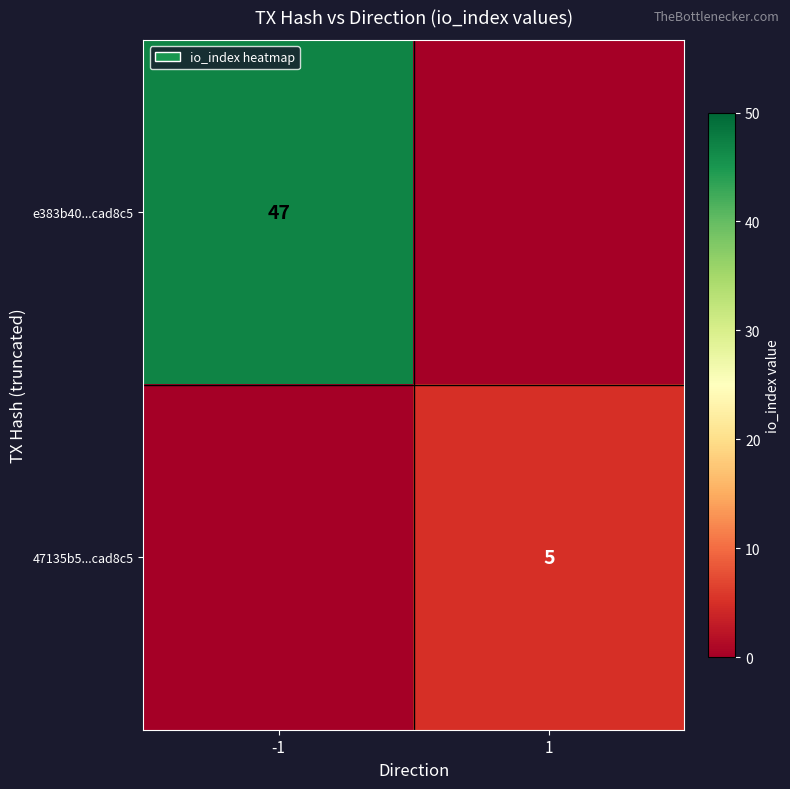

What is the difference between the highest and lowest values at 1?

5